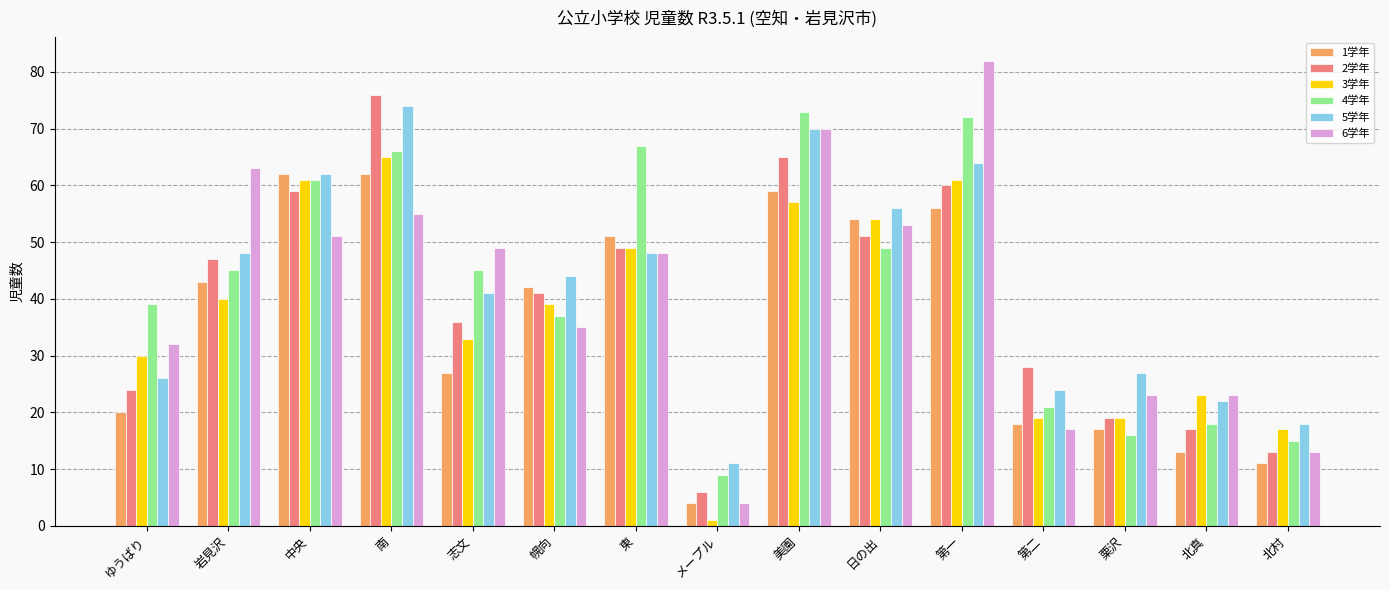

Reading right to left, list all the values displayed in this chart.

1学年: 11	13	17	18	56	54	59	4	51	42	27	62	62	43	20
2学年: 13	17	19	28	60	51	65	6	49	41	36	76	59	47	24
3学年: 17	23	19	19	61	54	57	1	49	39	33	65	61	40	30
4学年: 15	18	16	21	72	49	73	9	67	37	45	66	61	45	39
5学年: 18	22	27	24	64	56	70	11	48	44	41	74	62	48	26
6学年: 13	23	23	17	82	53	70	4	48	35	49	55	51	63	32